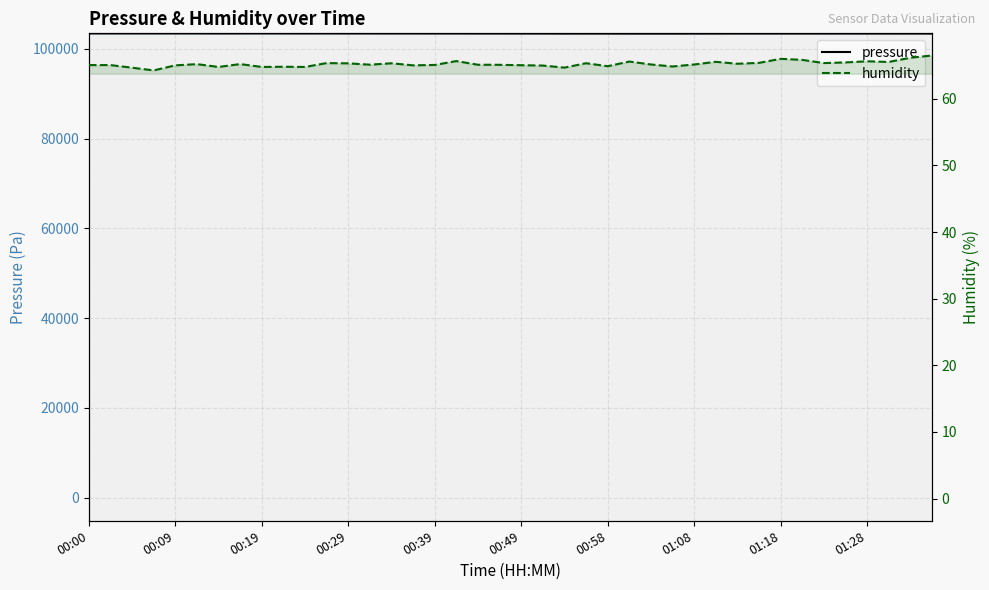

Reading left to right, what are all the values shown in this chart?

pressure: 103428.7	103427.8	103427.7	103425.9	103425.2	103423.4	103414.7	103420.9	103425.3	103422.6	103417.5	103423.6	103417.4	103416.7	103411.3	103412.2	103410.5	103409.7	103401.0	103401.9	103399.1	103397.3	103387.8	103391.4	103387.9	103383.6	103384.4	103383.4	103388.1	103385.4	103396.8	103394.1	103395.0	103393.2	103395.8	103399.3	103394.1	103389.7	103395.0	103387.2
humidity: 65.1	65.1	64.7	64.3	65.0	65.2	64.8	65.2	64.8	64.8	64.8	65.4	65.3	65.1	65.3	65.0	65.1	65.7	65.1	65.1	65.0	65.0	64.7	65.3	64.9	65.6	65.2	64.8	65.2	65.5	65.3	65.4	66.0	65.8	65.4	65.5	65.6	65.5	66.2	66.5